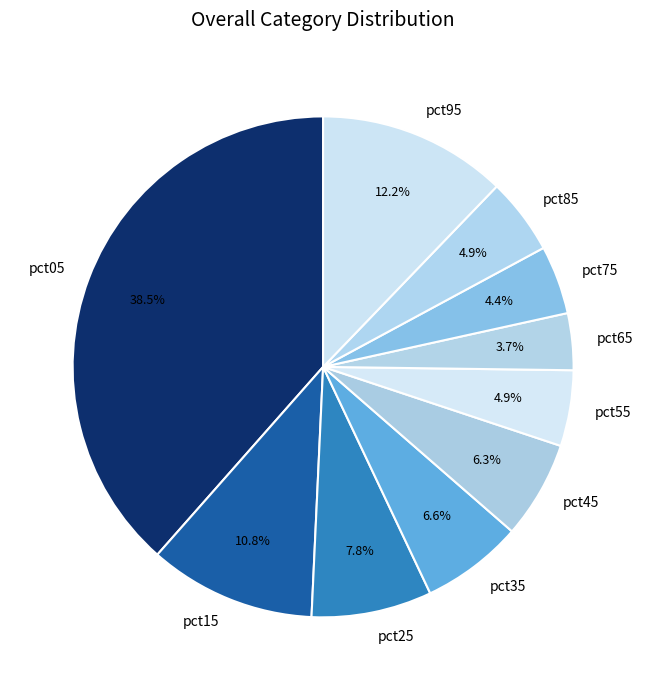

Which has a higher value, pct15 or pct45?

pct15